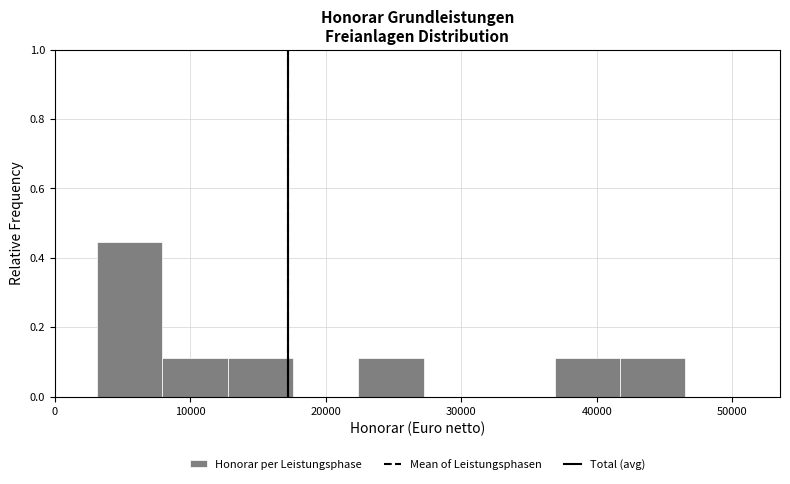

Over which range of the x-axis is the bar tallest?

3000 to 8000